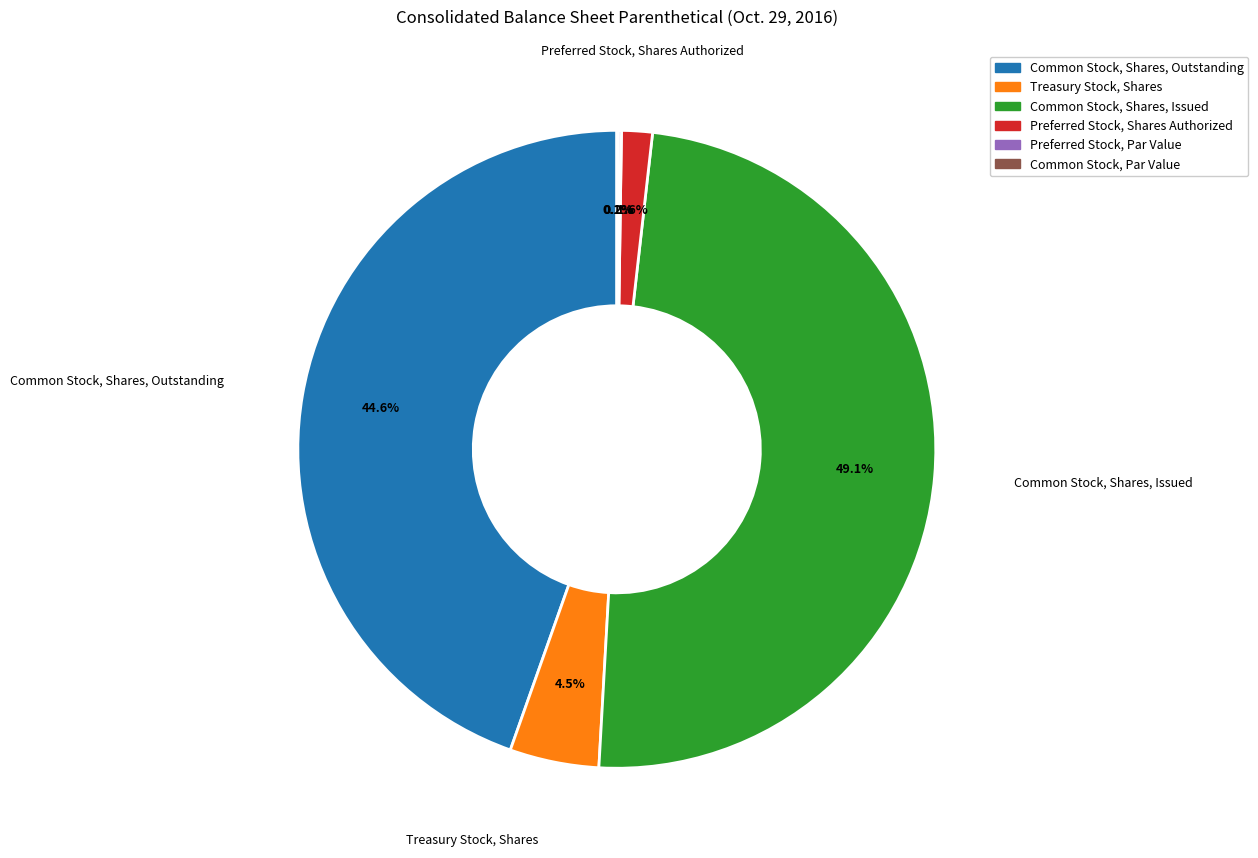

Which category has the biggest portion of the pie?

Common Stock, Shares, Issued